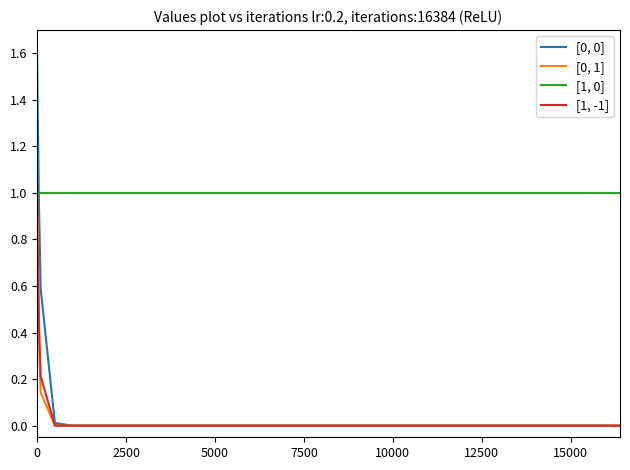

True or false: [1, 0] and [1, -1] intersect in this chart.

False